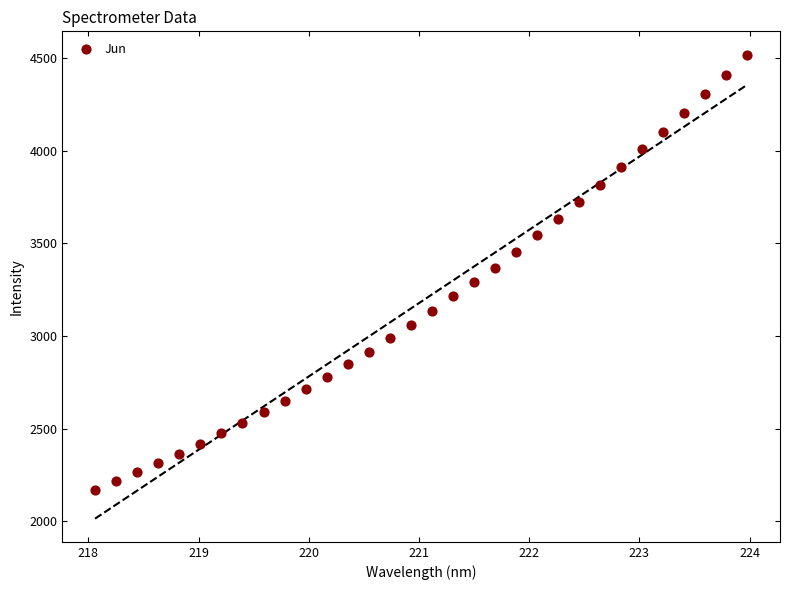

What is the range of X values (max minus min)?

5.9